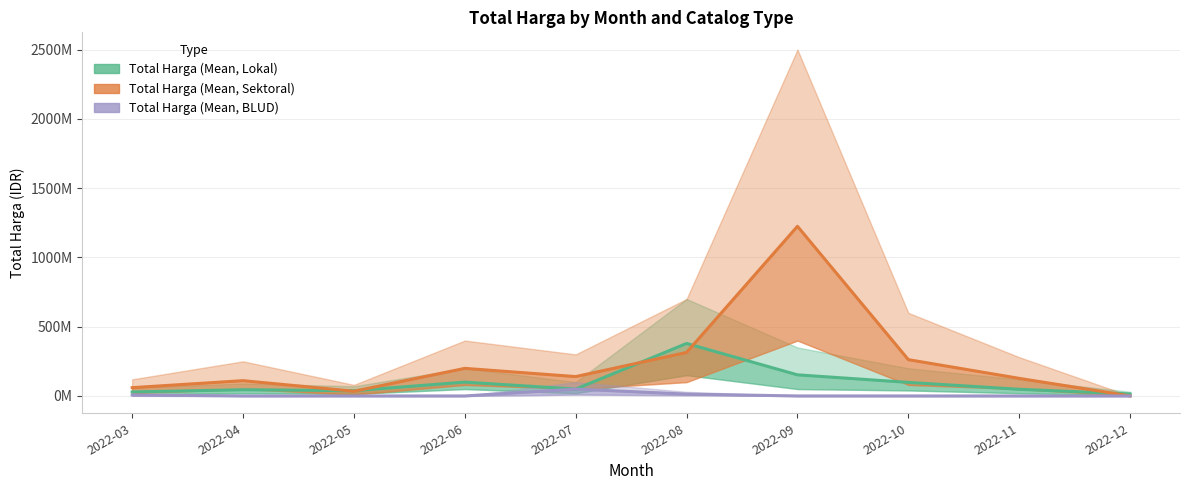

Which category has the highest value across all series?

2022-09